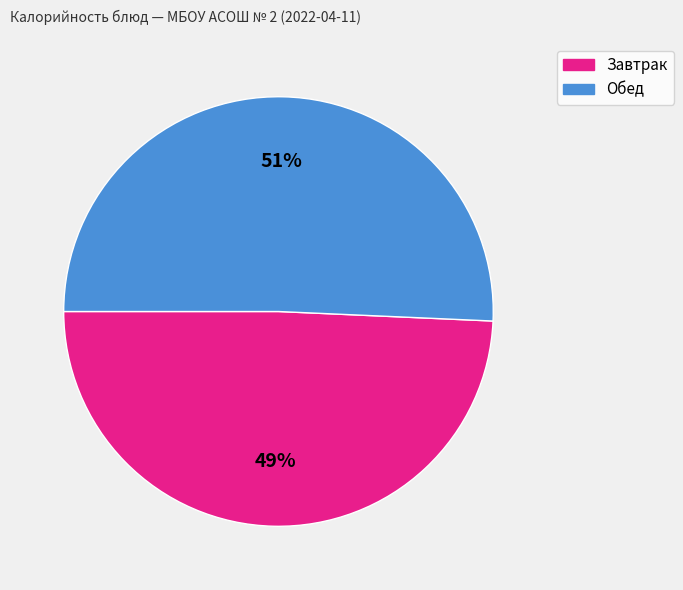

To the nearest percent, what is the average slice percentage?

50%